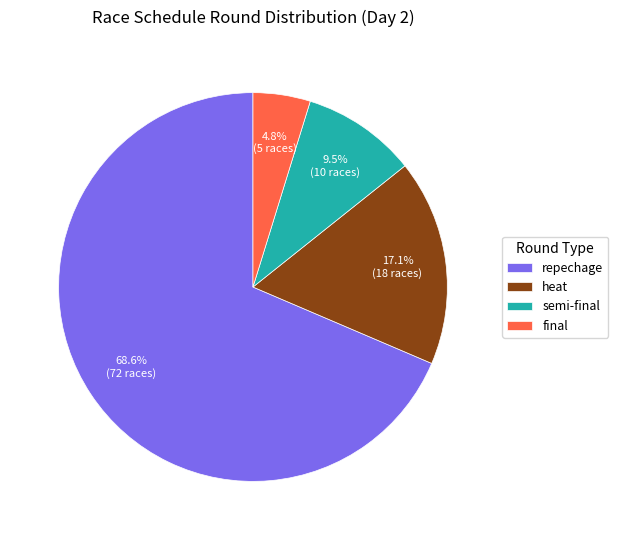

The heat slice represents 26% of the pie. True or false?

False